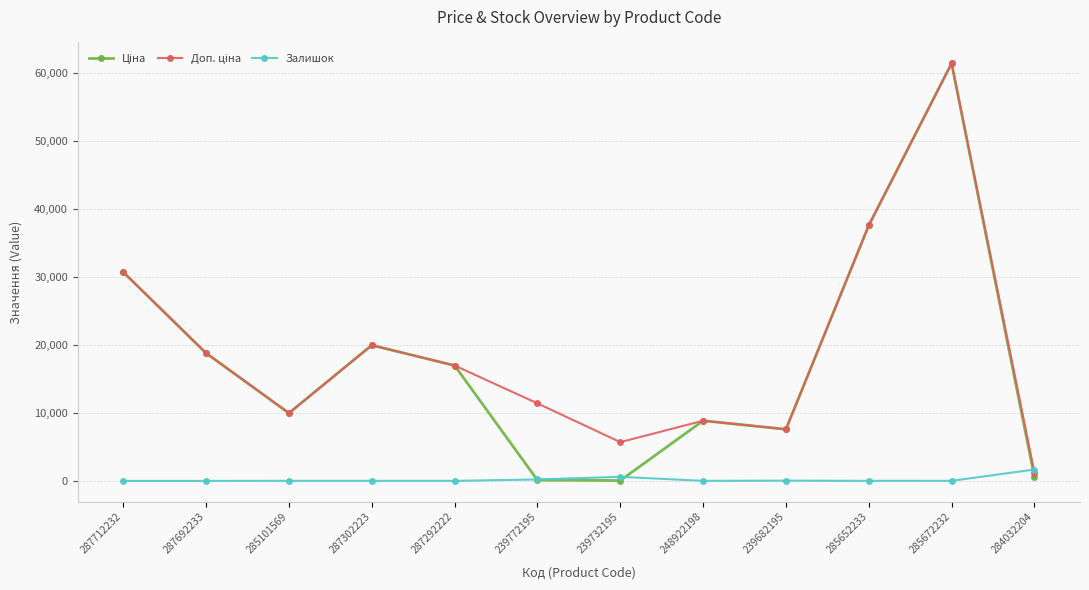

The value of Залишок at 287692233 is 0.0. True or false?

True